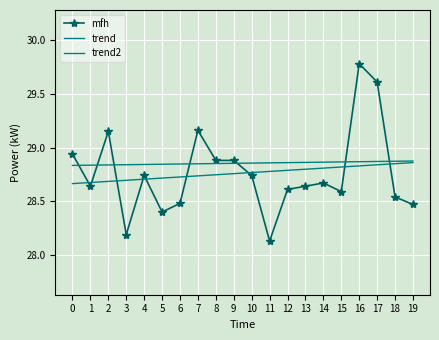

How many distinct data groups are displayed?

3